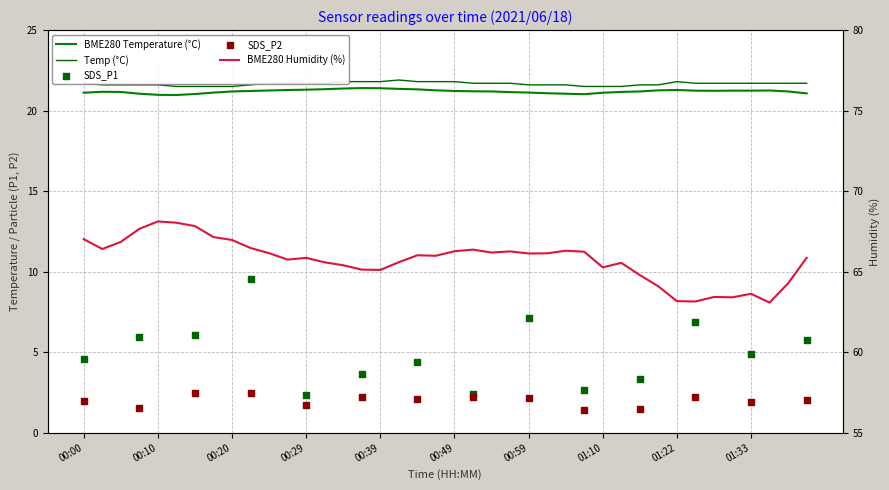

At which category is the sum across all series the highest?

00:10